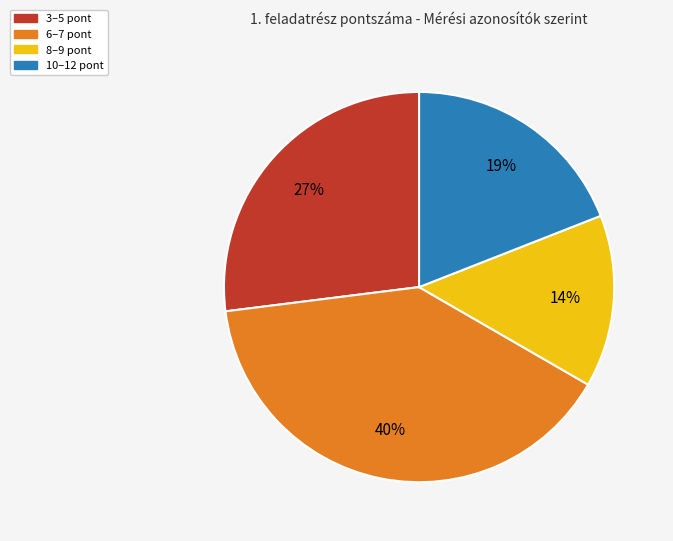

True or false: 8–9 pont accounts for 20% of the total.

False